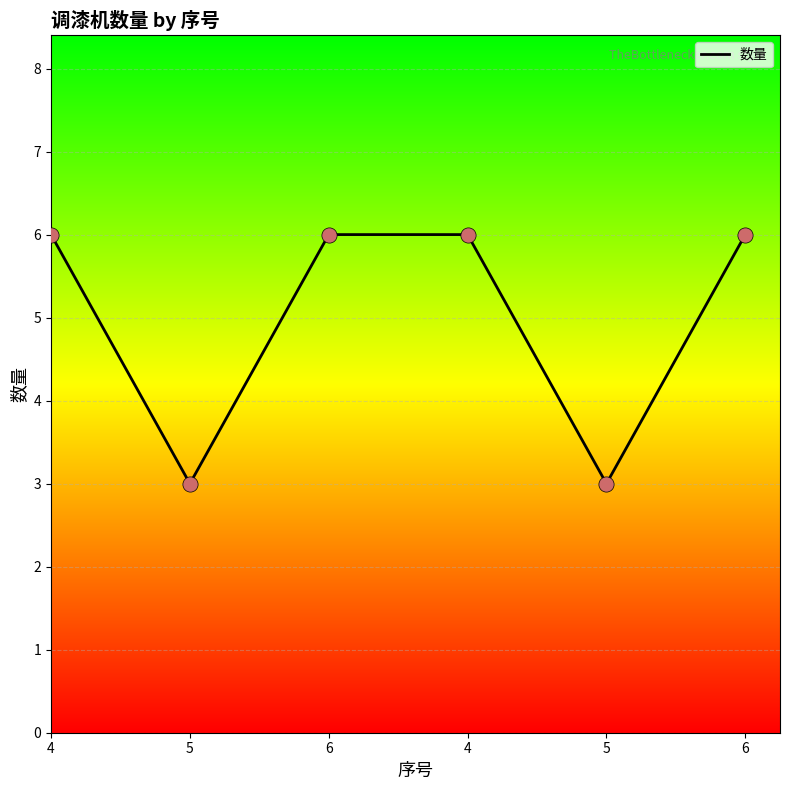

Approximately how many times larger is the value at 6 compared to 4?

1.0